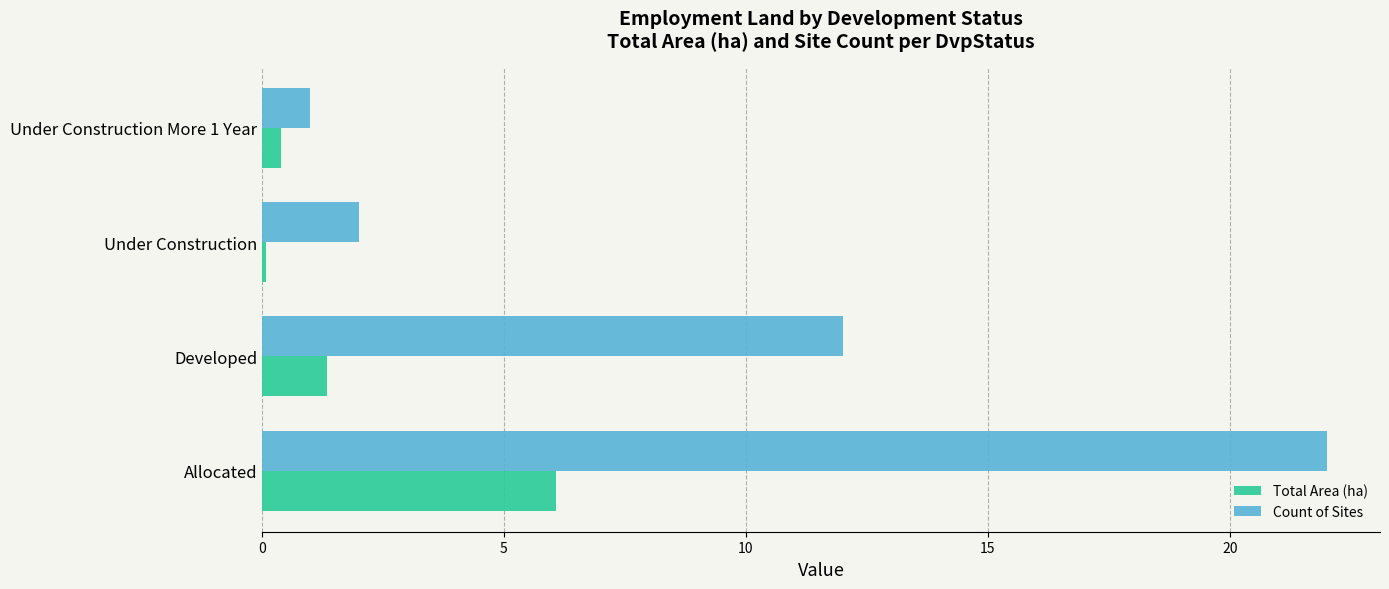

What is the spread (max minus min) of values at Allocated?

15.9